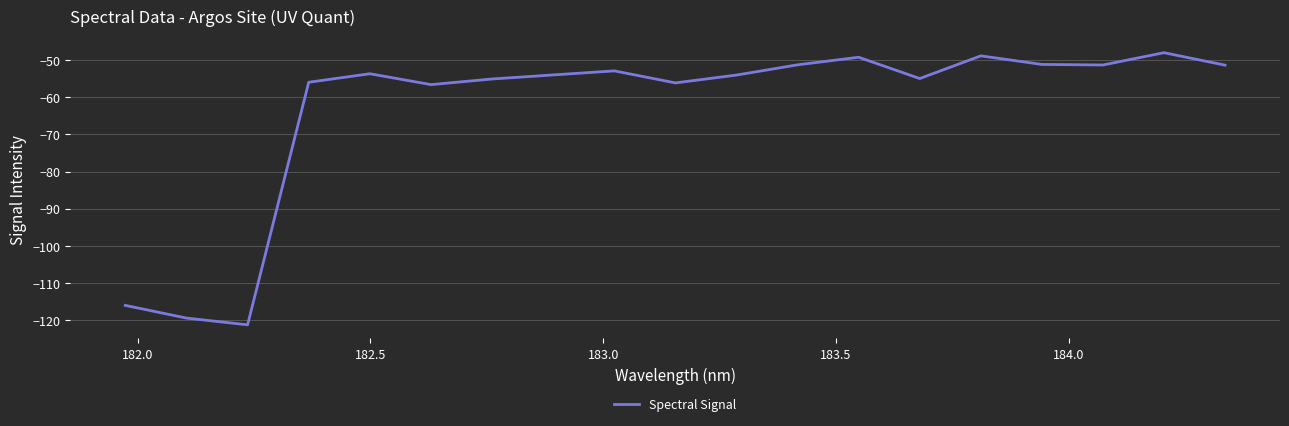

What is the maximum value shown in the chart?

-48.0